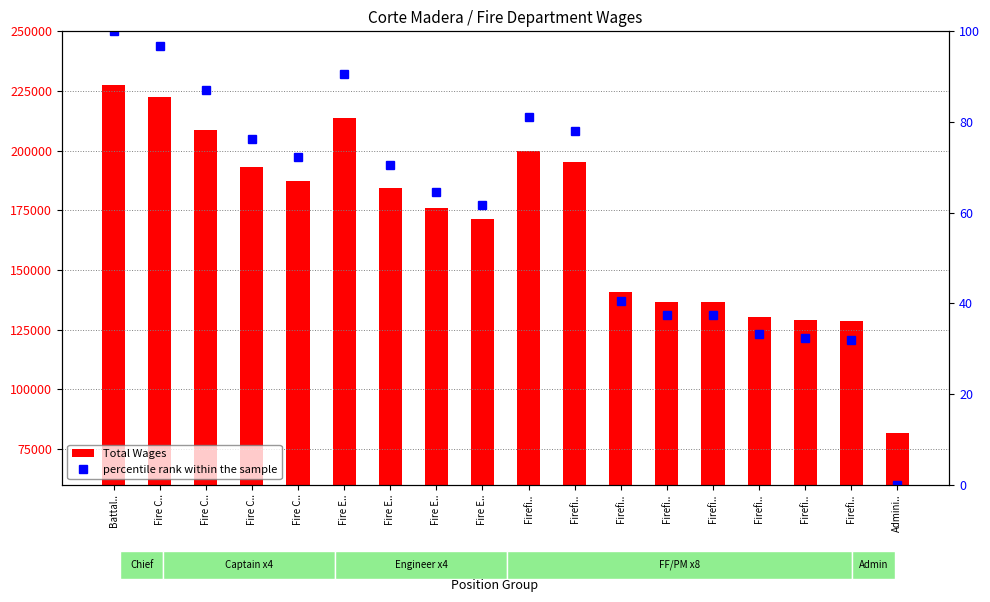

What are all the series names shown in the legend?

Total Wages, percentile rank within the sample